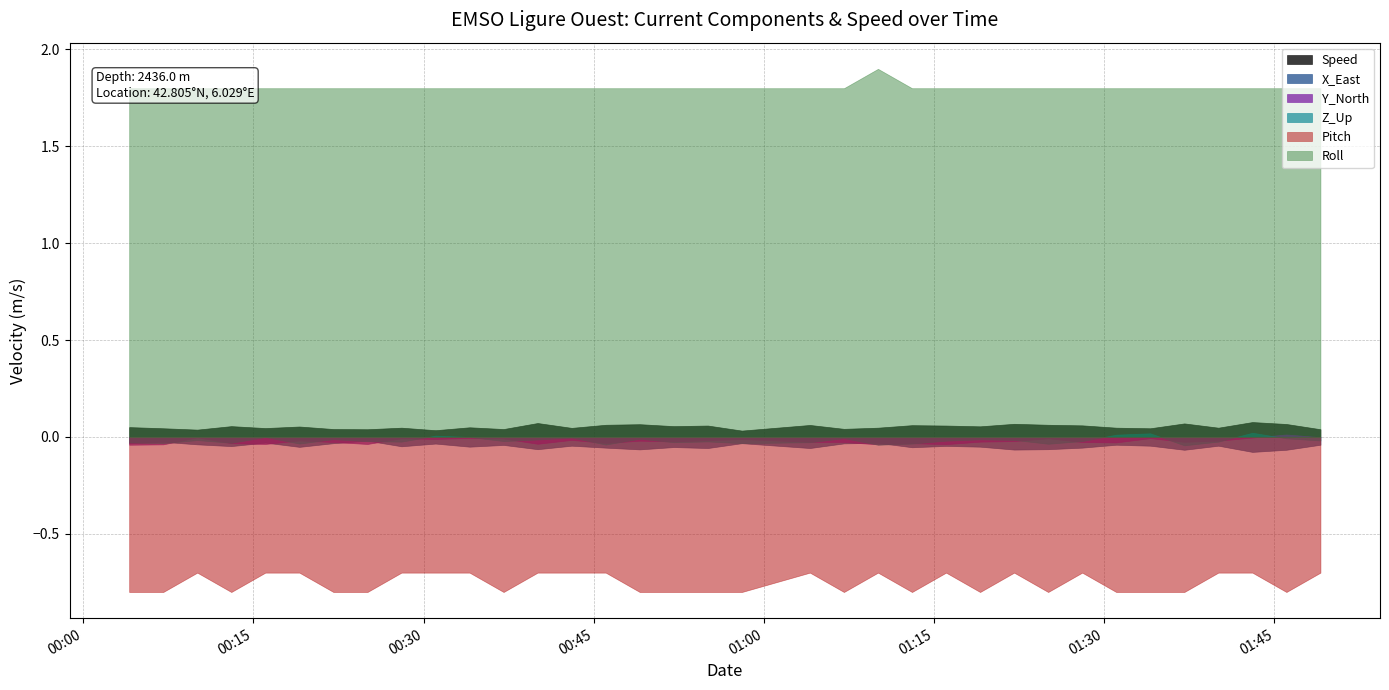

Reading left to right, extract all data points from this chart.

Speed: 0.1	0.0	0.0	0.1	0.0	0.1	0.0	0.0	0.0	0.0	0.1	0.0	0.1	0.0	0.1	0.1	0.1	0.1	0.0	0.1	0.0	0.0	0.1	0.1	0.1	0.1	0.1	0.1	0.0	0.0	0.1	0.0	0.1	0.1	0.0
X_East: -0.0	-0.0	-0.0	-0.0	-0.0	-0.1	-0.0	-0.0	-0.0	-0.0	-0.1	-0.0	-0.1	-0.0	-0.1	-0.1	-0.1	-0.1	-0.0	-0.1	-0.0	-0.0	-0.1	-0.0	-0.1	-0.1	-0.1	-0.1	-0.0	-0.0	-0.1	-0.0	-0.1	-0.1	-0.0
Y_North: -0.0	-0.0	-0.0	-0.0	-0.0	-0.0	-0.0	-0.0	-0.0	-0.0	-0.0	-0.0	-0.0	-0.0	-0.0	-0.0	-0.0	-0.0	-0.0	-0.0	-0.0	-0.0	-0.0	-0.0	-0.0	-0.0	-0.0	-0.0	-0.0	-0.0	-0.0	-0.0	-0.0	0.0	-0.0
Z_Up: -0.0	-0.0	-0.0	-0.0	0.0	-0.0	-0.0	-0.0	-0.0	0.0	0.0	-0.0	-0.0	-0.0	-0.0	-0.0	-0.0	-0.0	-0.0	-0.0	-0.0	-0.0	-0.0	-0.0	-0.0	-0.0	-0.0	-0.0	0.0	0.0	-0.0	-0.0	0.0	-0.0	-0.0
Pitch: -0.8	-0.8	-0.7	-0.8	-0.7	-0.7	-0.8	-0.8	-0.7	-0.7	-0.7	-0.8	-0.7	-0.7	-0.7	-0.8	-0.8	-0.8	-0.8	-0.7	-0.8	-0.7	-0.8	-0.7	-0.8	-0.7	-0.8	-0.7	-0.8	-0.8	-0.8	-0.7	-0.7	-0.8	-0.7
Roll: 1.8	1.8	1.8	1.8	1.8	1.8	1.8	1.8	1.8	1.8	1.8	1.8	1.8	1.8	1.8	1.8	1.8	1.8	1.8	1.8	1.8	1.9	1.8	1.8	1.8	1.8	1.8	1.8	1.8	1.8	1.8	1.8	1.8	1.8	1.8